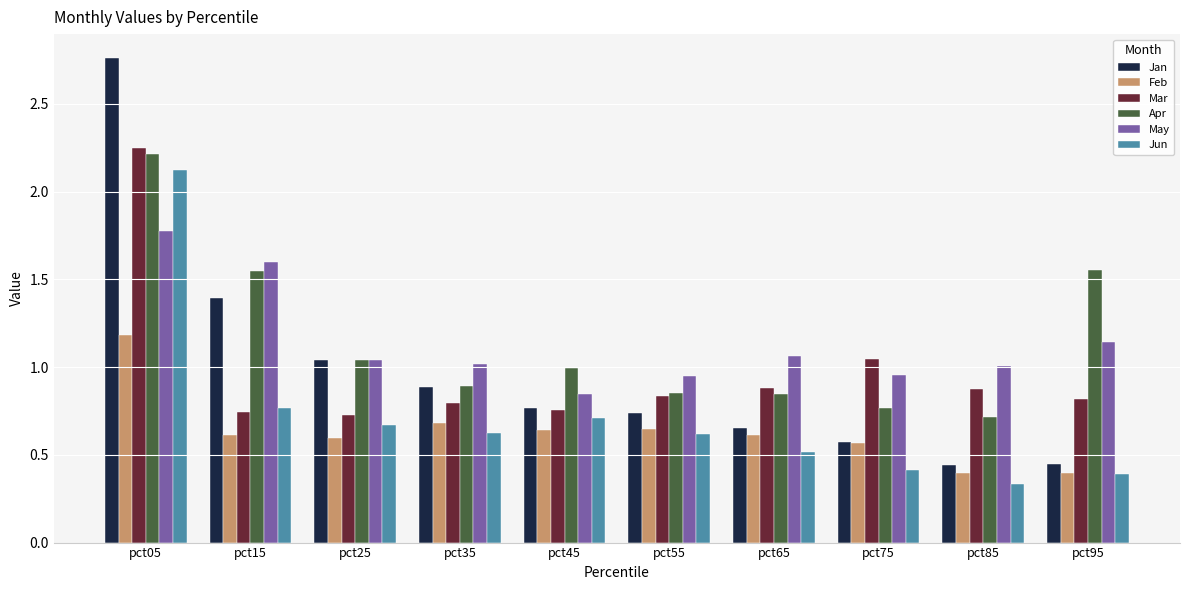

What is the highest value of the May series?

1.8